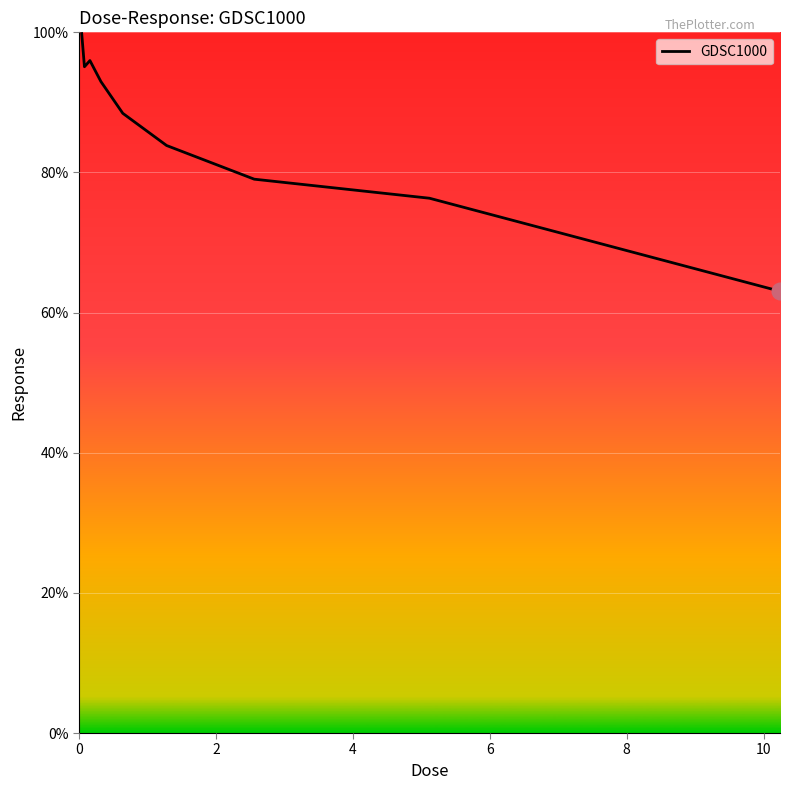

How many lines are shown in the chart?

1